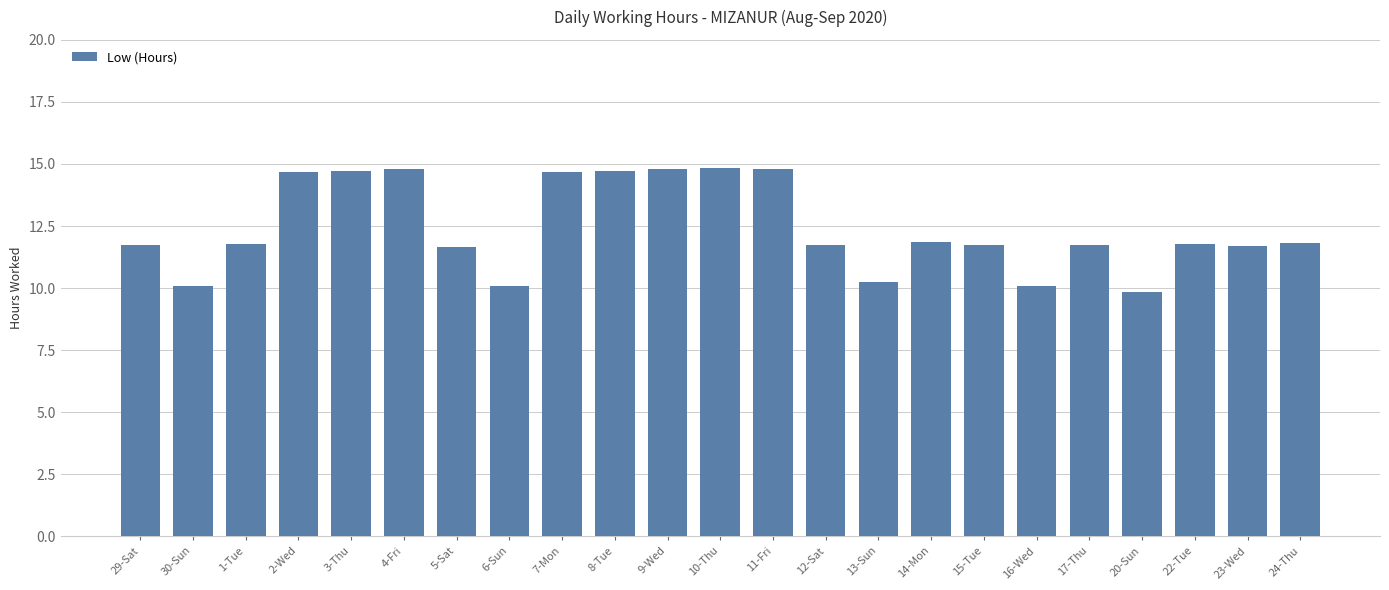

What is the label of the 19th bar from the right?

3-Thu